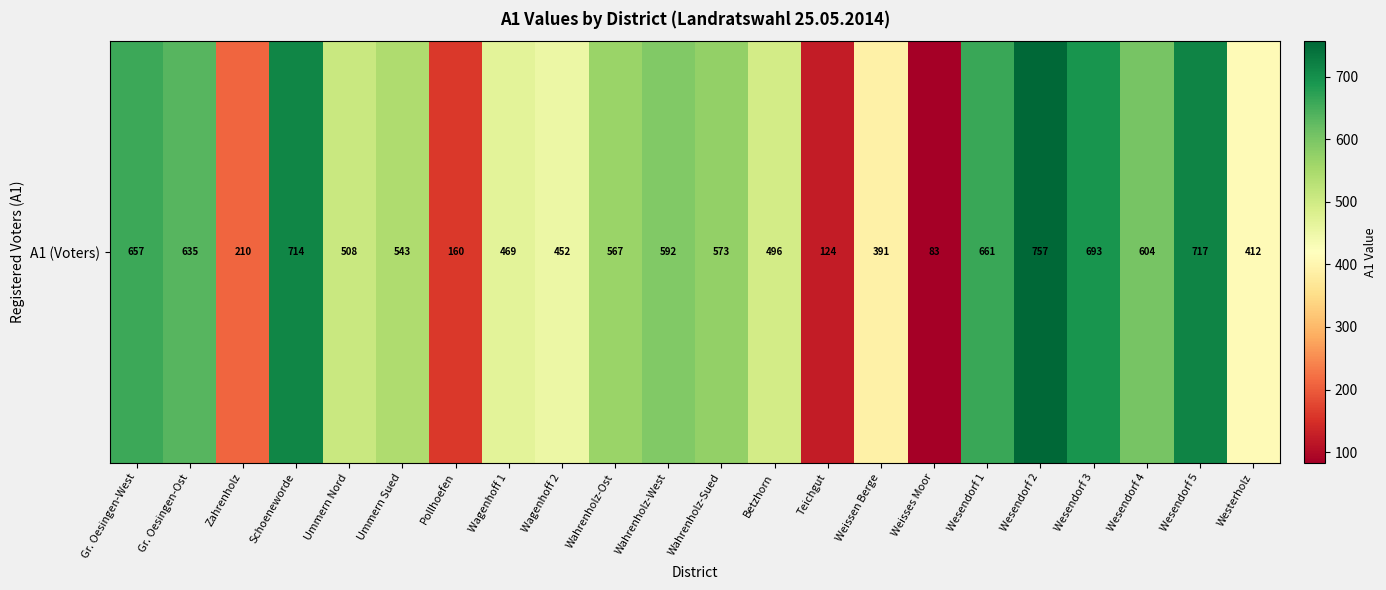

What is the difference between the second highest and minimum values?

634